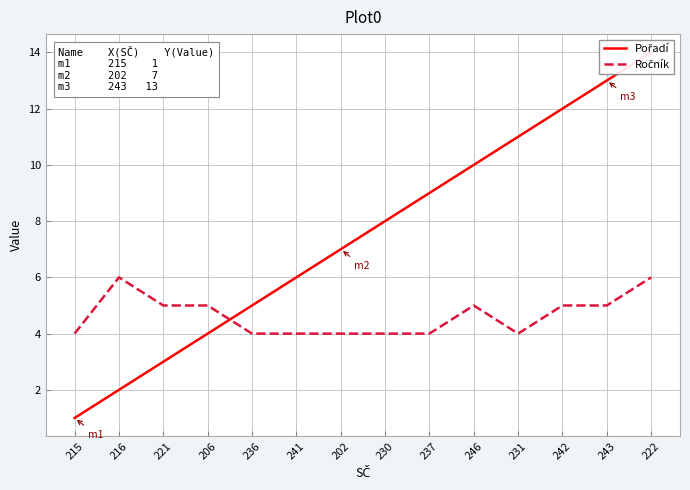

Where do Ročník and Pořadí first cross each other?

206 and 236